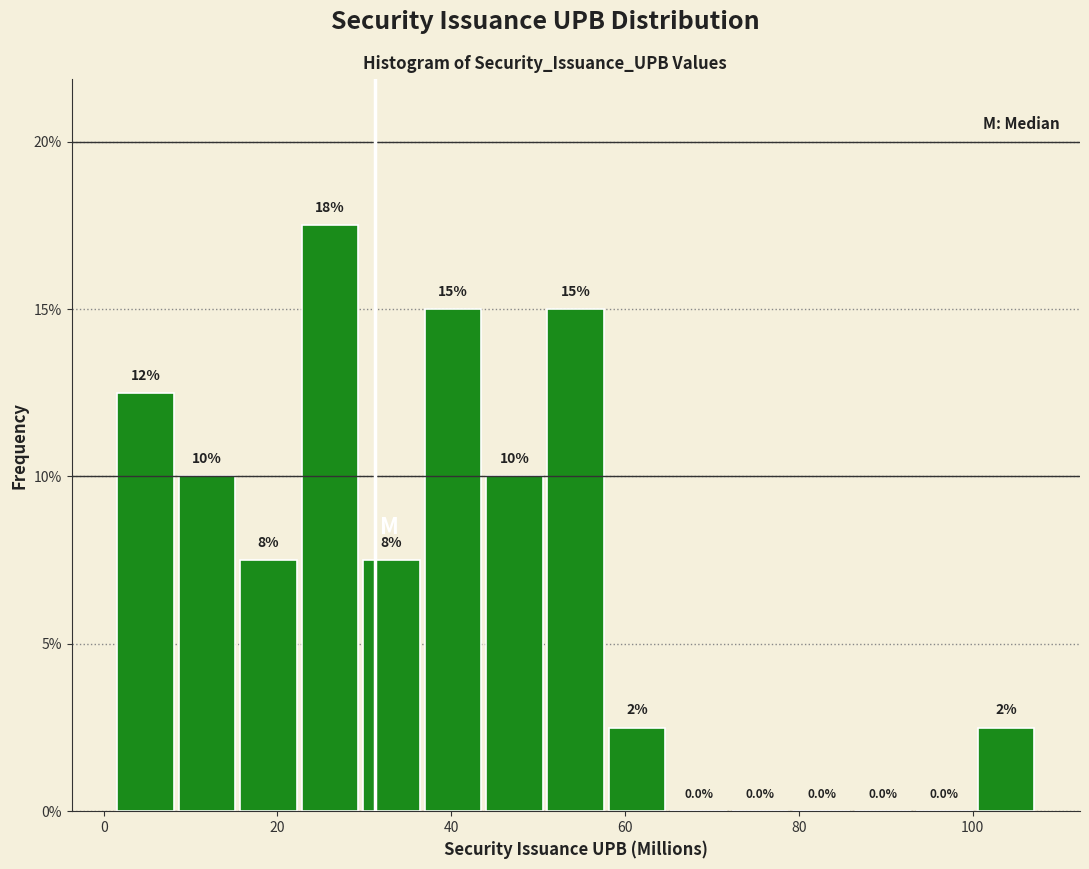

Read against the x-axis, roughly where is the centre of the tallest bar?

26